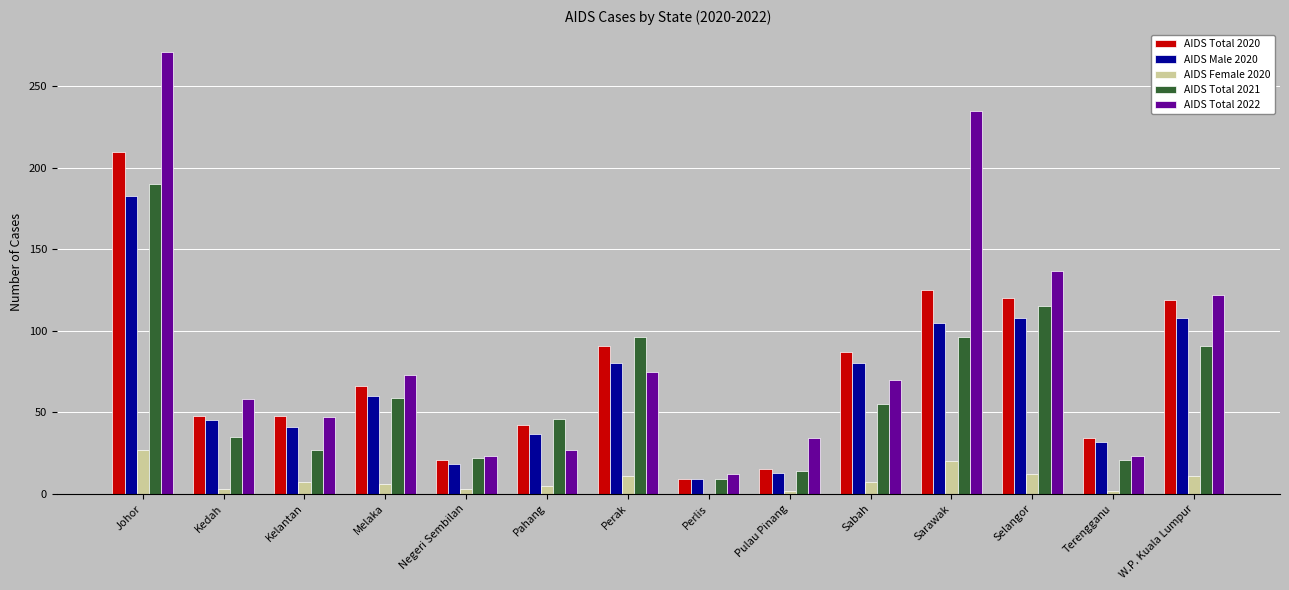

Between Johor and Sabah, which series saw the biggest shift?

AIDS Total 2022